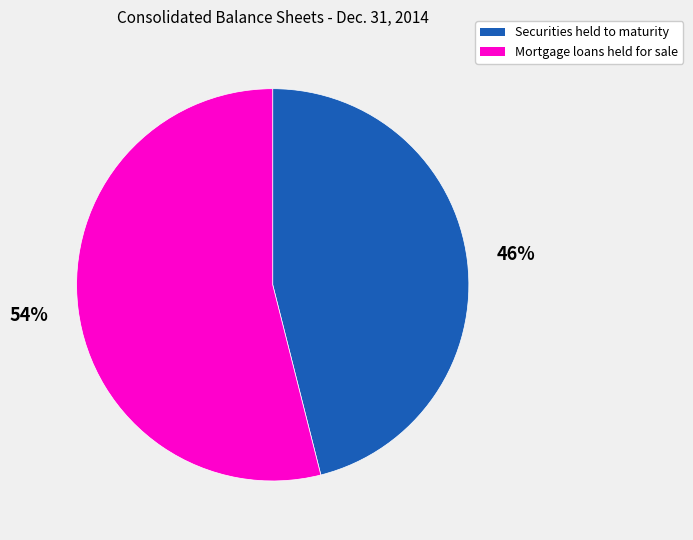

Does Mortgage loans held for sale represent more than half of the total?

Yes